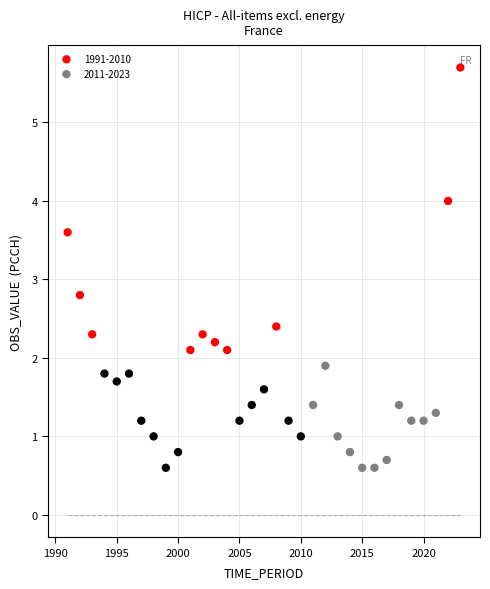

Which series has the largest Y range (max minus min)?

2011-2023